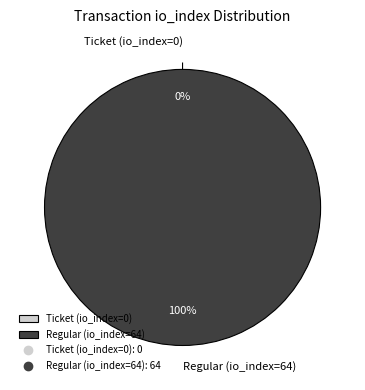

To the nearest percent, what percentage of the pie is Regular (io_index=64)?

100%